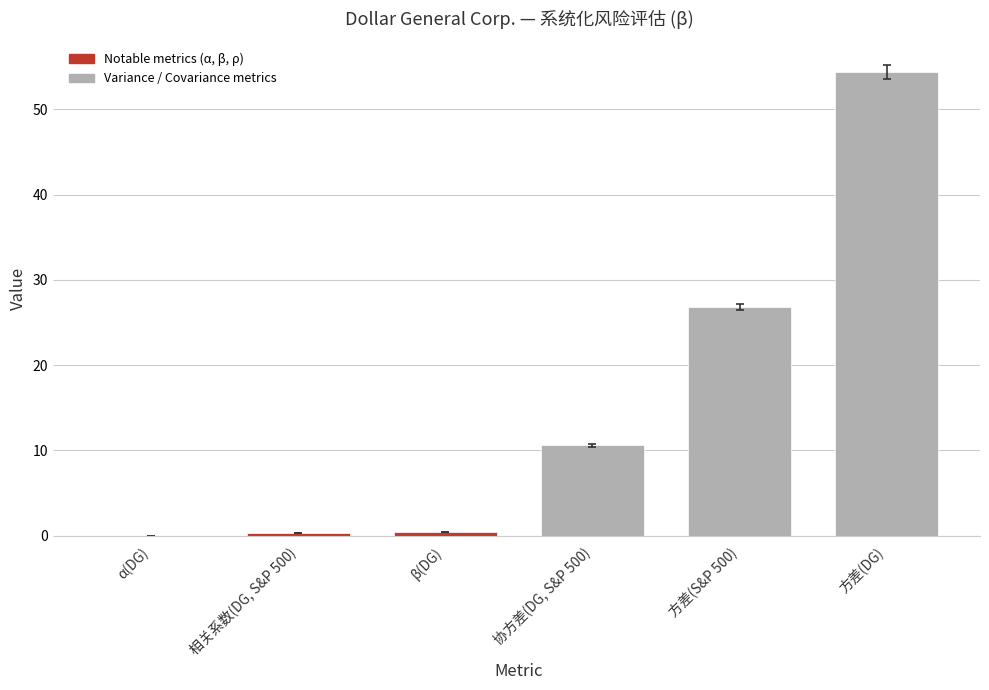

The chart shows a value of 45.3 at 方差(S&P 500). True or false?

False